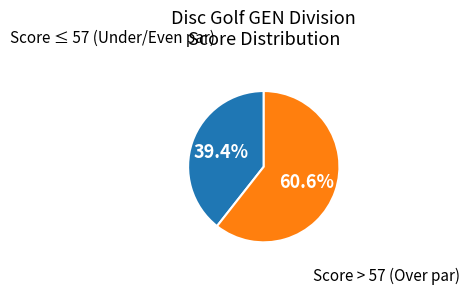

Count the number of slices in the pie.

2